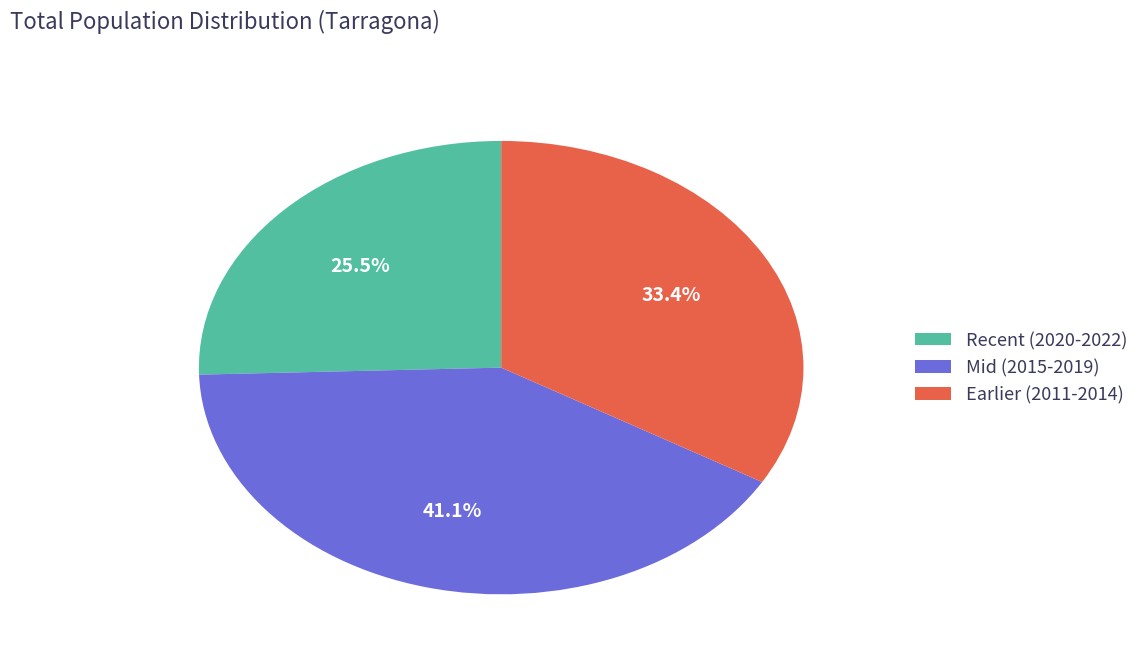

Does any single category account for the majority?

No